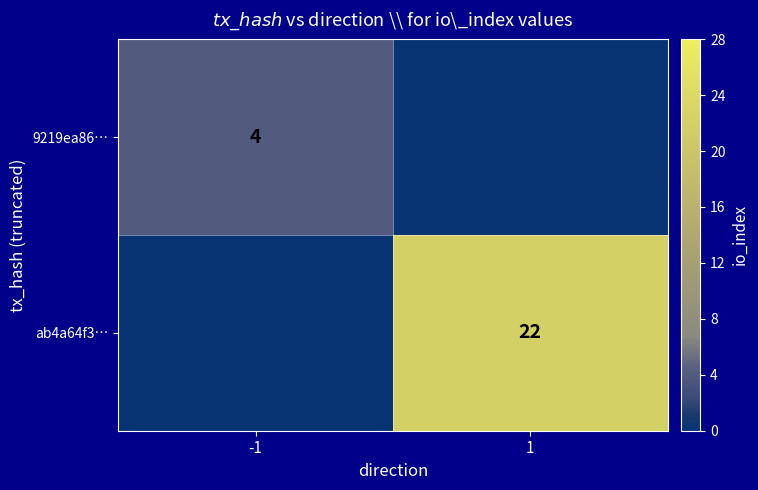

The ab4a64f3… series shows 22 at 1. True or false?

True